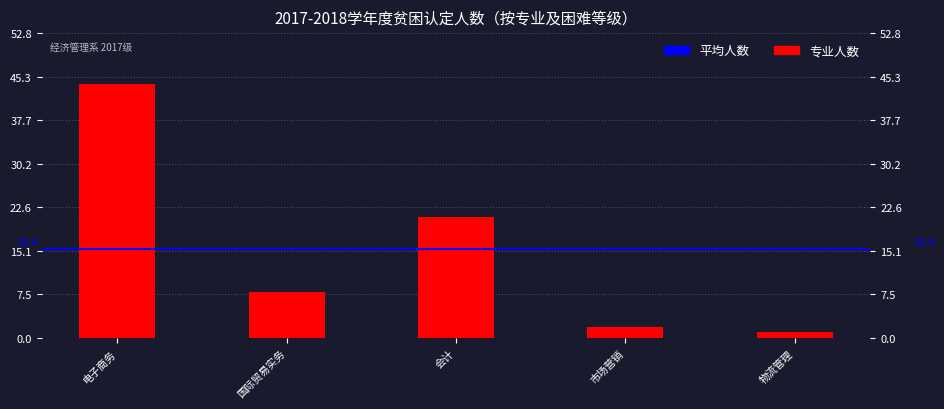

What is the average value?

15